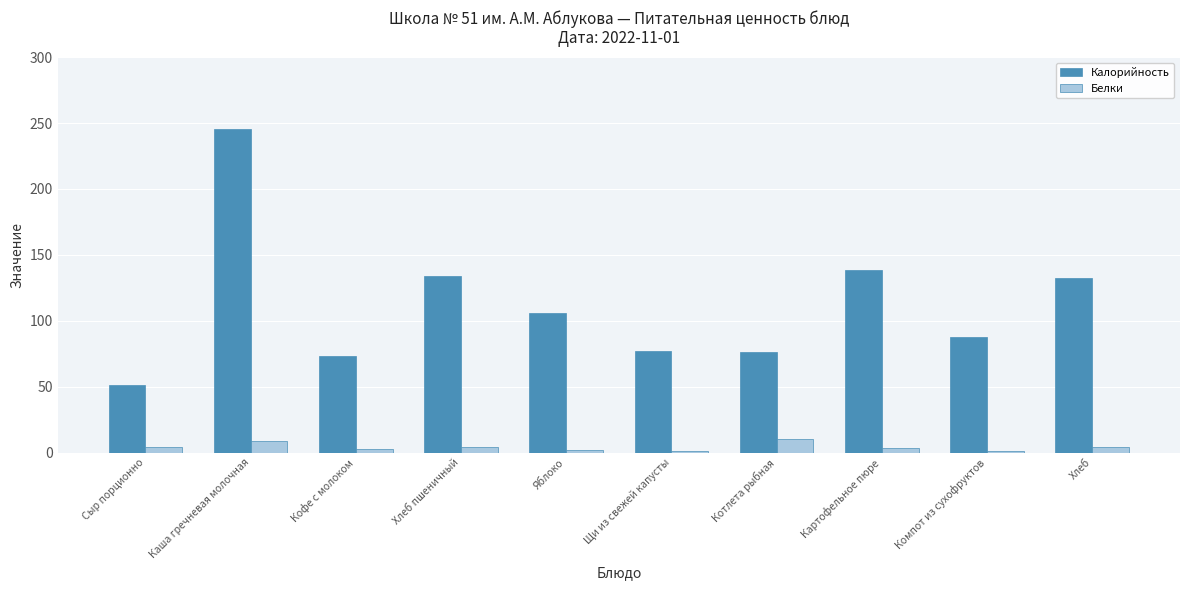

What is the total value across all series at Котлета рыбная?

87.0